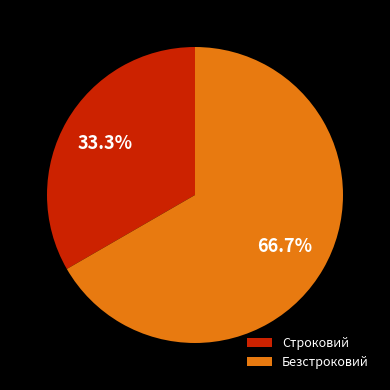

What portion of the pie excludes Строковий?

66.7%